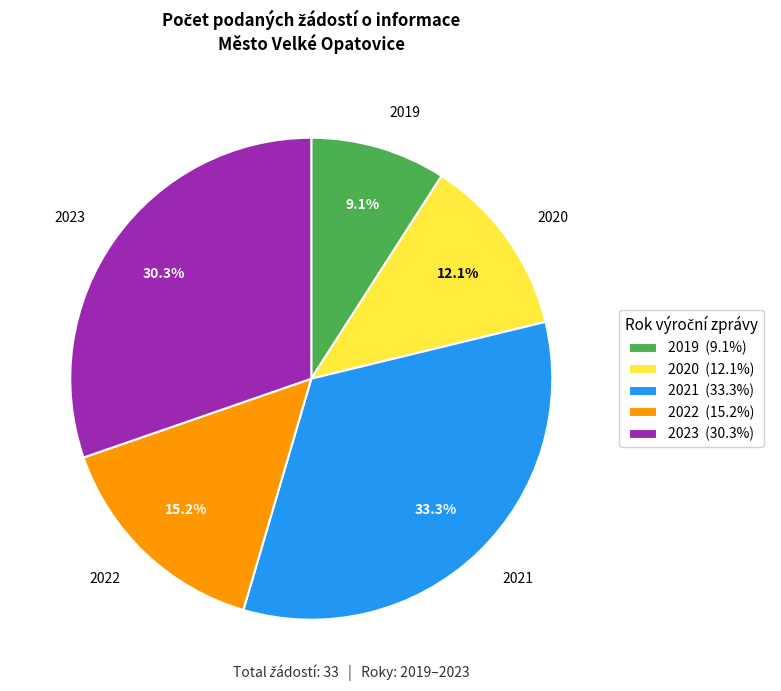

How many slices are in this pie chart?

5